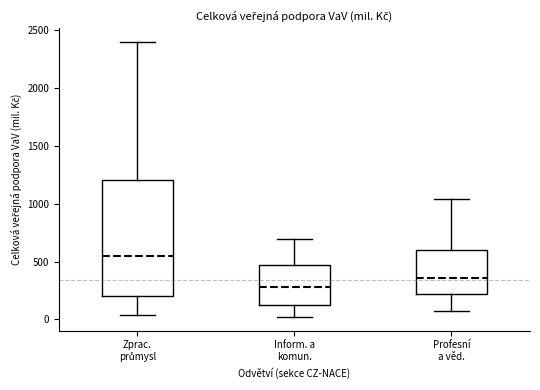

Reading left to right, read every box against the y-axis: the position of its median line, the range the box covers, and the ends of its whiskers. The values are not printed on the chart, so give them approximately, as read against the axis.

Zprac. průmysl: median 550, box 200 to 1200, whiskers 50 to 2400
Inform. a komun.: median 300, box 100 to 450, whiskers 0 to 700
Profesní a věd.: median 350, box 200 to 600, whiskers 50 to 1050